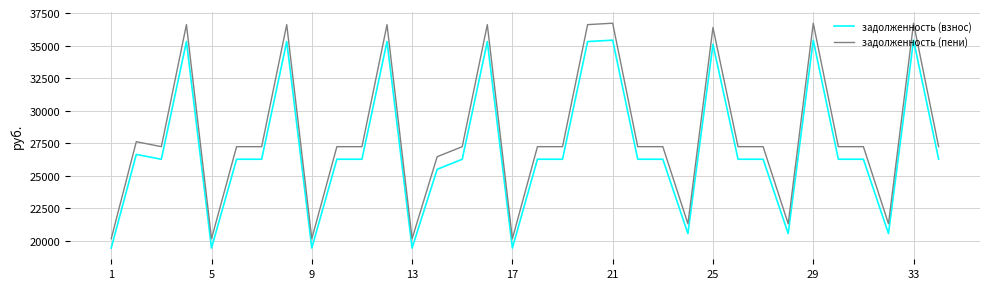

What is the minimum value for задолженность (взнос)?

19428.3